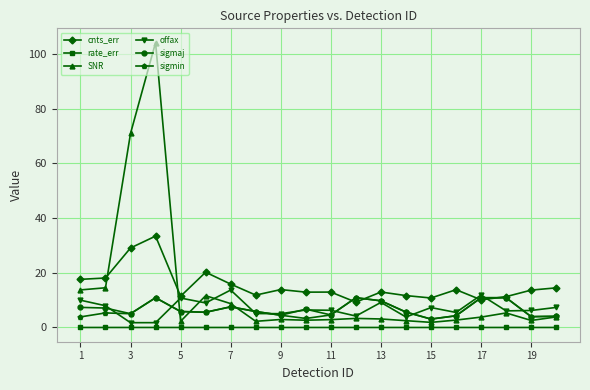

True or false: cnts_err has more than 2 interior local peaks.

True